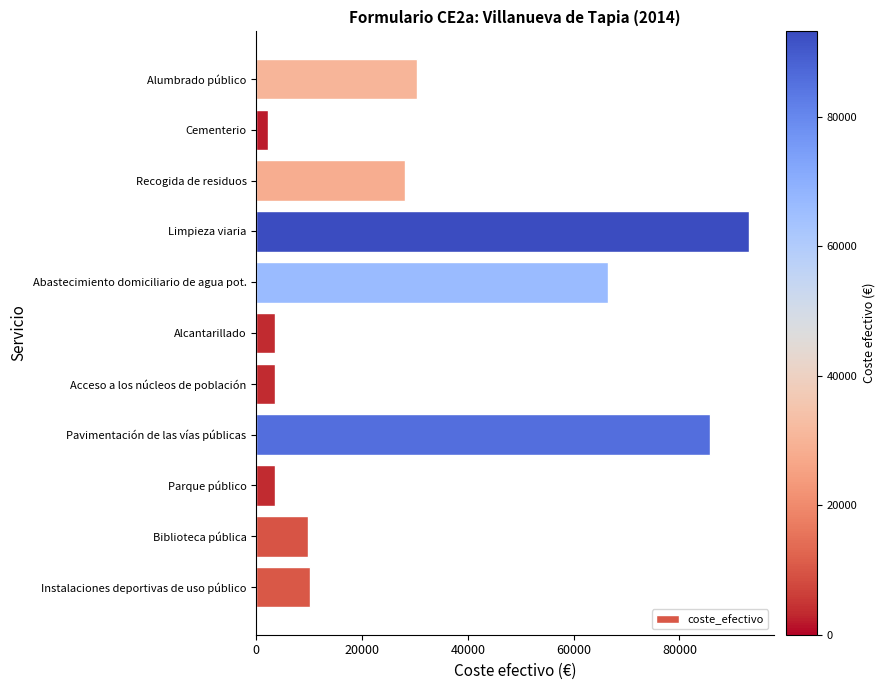

How many values are below 10201?

5